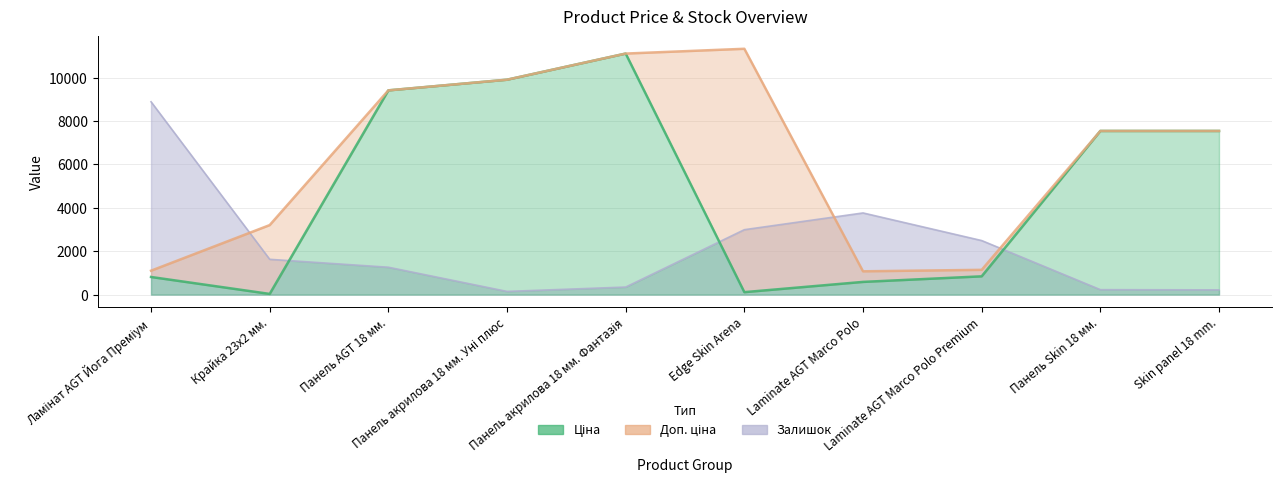

What is the difference between the maximum and second lowest values in the Ціна series?

11000.2